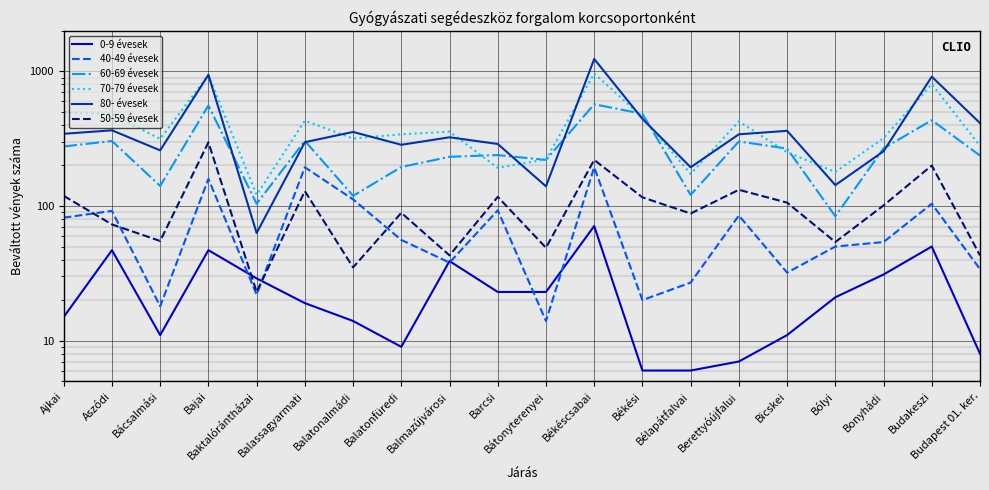

What is the spread (max minus min) of values at Békéscsabai?

1166.0